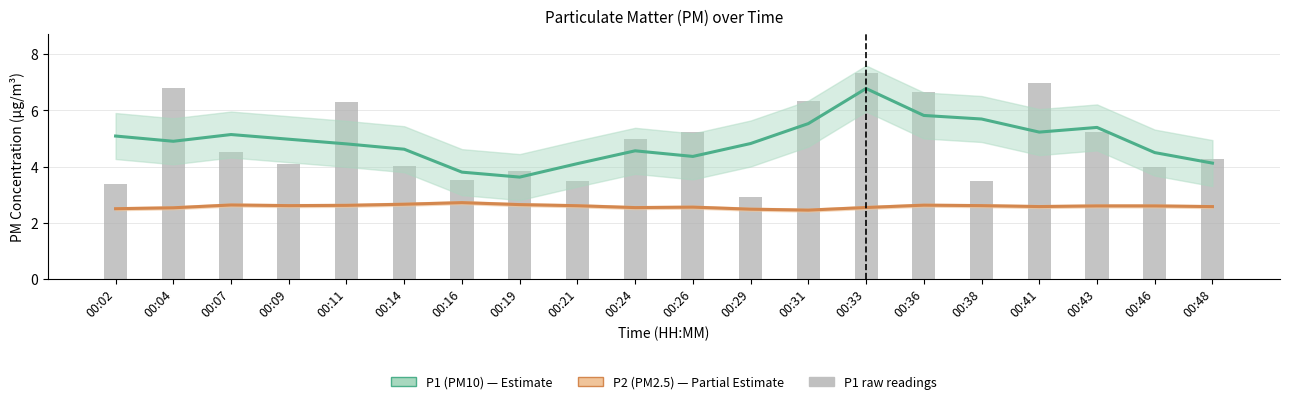

Reading right to left, extract all data points from this chart.

P1 (PM10): 00:48=4.1	00:46=4.5	00:43=5.4	00:41=5.2	00:38=5.7	00:36=5.8	00:33=6.8	00:31=5.5	00:29=4.8	00:26=4.4	00:24=4.6	00:21=4.1	00:19=3.6	00:16=3.8	00:14=4.6	00:11=4.8	00:09=5.0	00:07=5.1	00:04=4.9	00:02=5.1
P2 (PM2.5): 00:48=2.6	00:46=2.6	00:43=2.6	00:41=2.6	00:38=2.6	00:36=2.6	00:33=2.5	00:31=2.4	00:29=2.5	00:26=2.6	00:24=2.5	00:21=2.6	00:19=2.6	00:16=2.7	00:14=2.7	00:11=2.6	00:09=2.6	00:07=2.6	00:04=2.5	00:02=2.5
P1 raw: 00:48=4.3	00:46=4.0	00:43=5.2	00:41=7.0	00:38=3.5	00:36=6.7	00:33=7.3	00:31=6.3	00:29=2.9	00:26=5.2	00:24=5.0	00:21=3.5	00:19=3.9	00:16=3.5	00:14=4.0	00:11=6.3	00:09=4.1	00:07=4.5	00:04=6.8	00:02=3.4